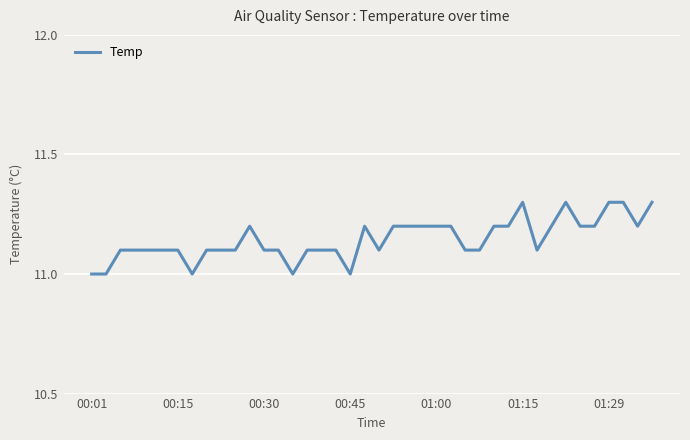

How many series are shown in this chart?

1